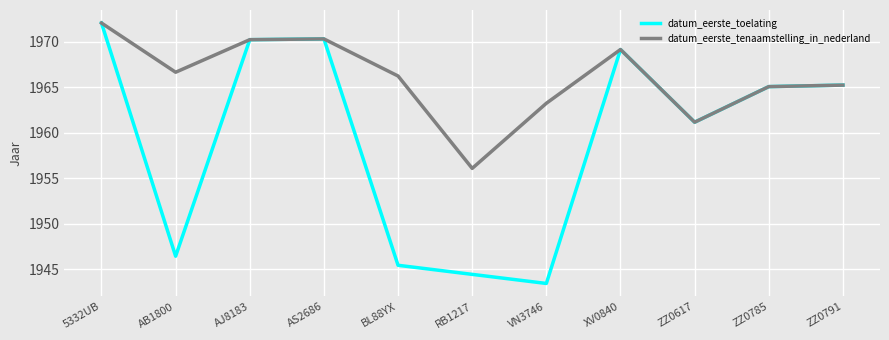

Where is datum_eerste_toelating nearest to the value 1957?

ZZ0617